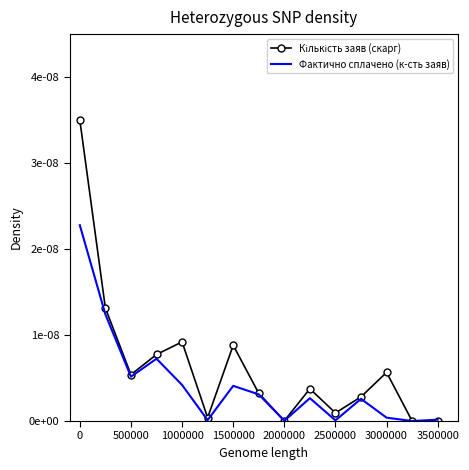

How many series are shown in this chart?

2